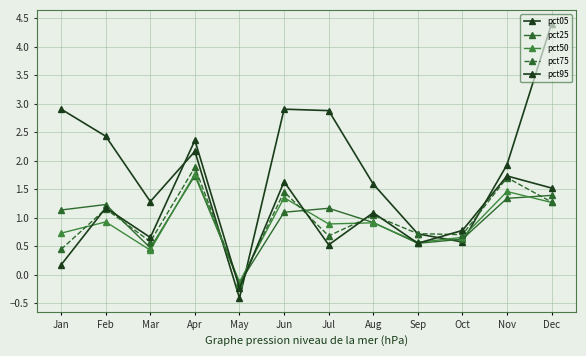

What is the approximate value of pct25 at Jun?

1.1